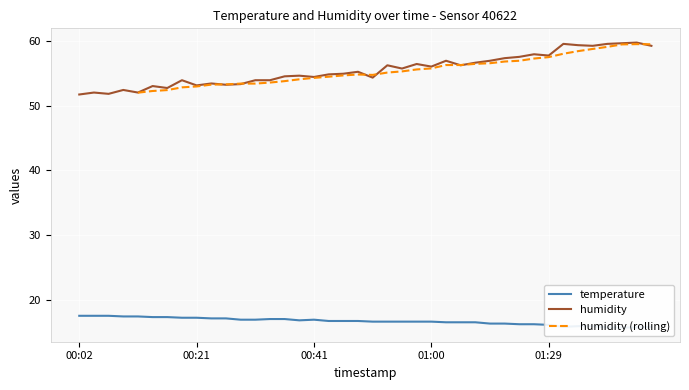

At which category does the chart reach its minimum across all series?

01:47